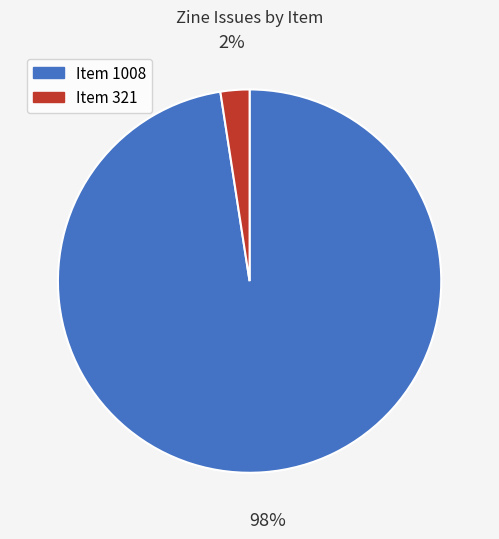

How many slices are in this pie chart?

2